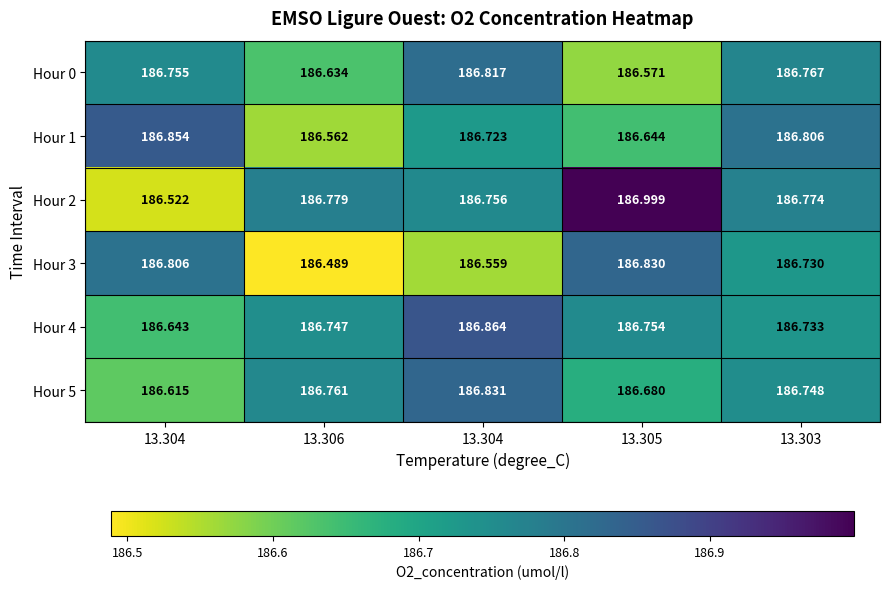

At how many categories does at least one series exceed 186?

5